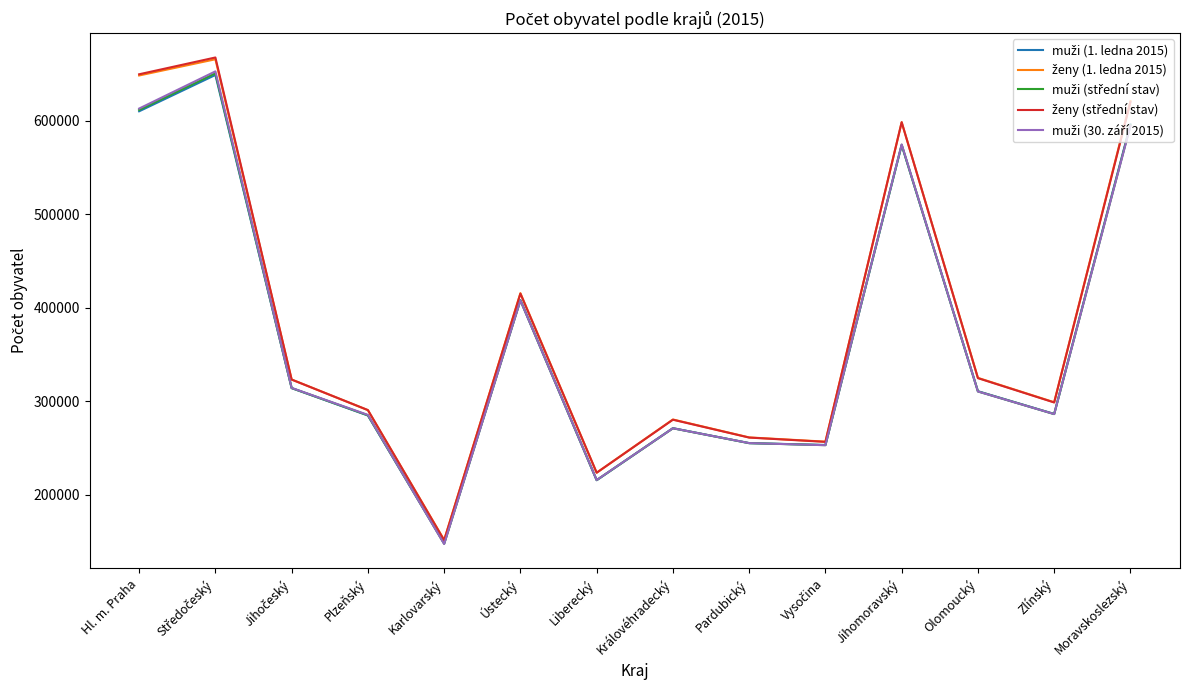

What is the total value across all series at Karlovarský?

745013